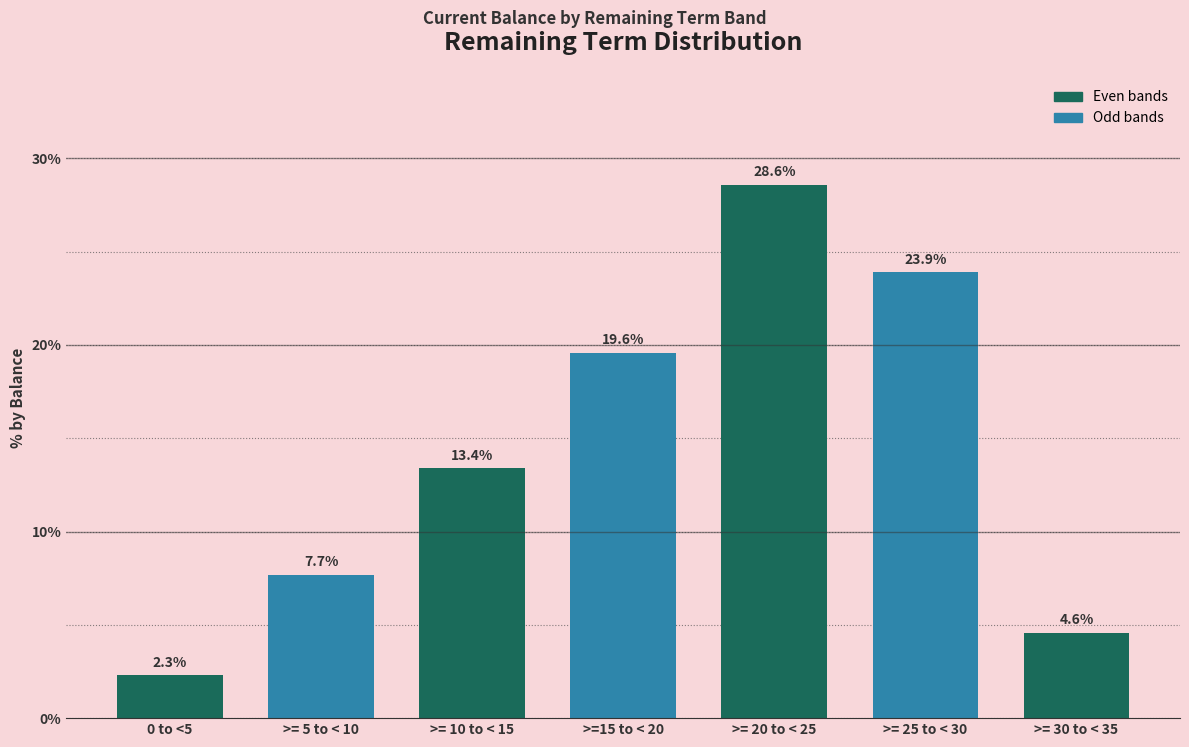

Reading left to right, extract all data points from this chart.

0 to <5=2.3	>= 5 to < 10=7.7	>= 10 to < 15=13.4	>=15 to < 20=19.6	>= 20 to < 25=28.6	>= 25 to < 30=23.9	>= 30 to < 35=4.6